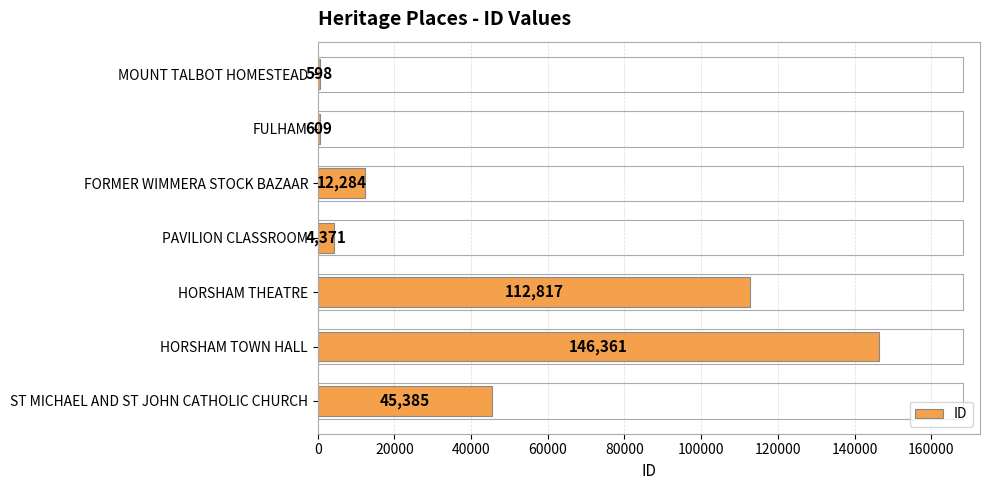

List the labels in order of value, smallest first.

MOUNT TALBOT HOMESTEAD, FULHAM, PAVILION CLASSROOM, FORMER WIMMERA STOCK BAZAAR, ST MICHAEL AND ST JOHN CATHOLIC CHURCH, HORSHAM THEATRE, HORSHAM TOWN HALL